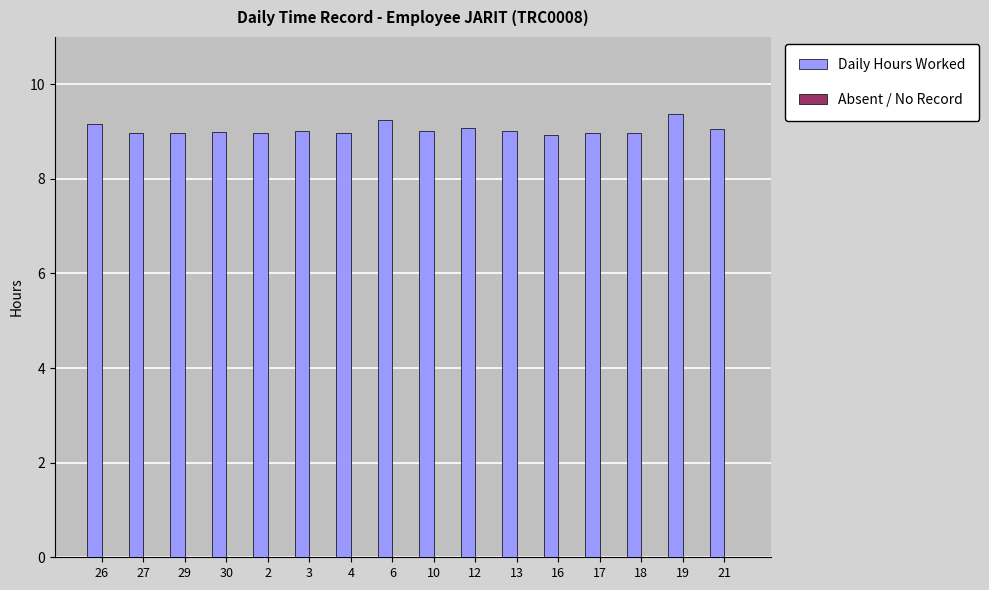

Approximately how many times larger is the value at 21 compared to 2?

1.0